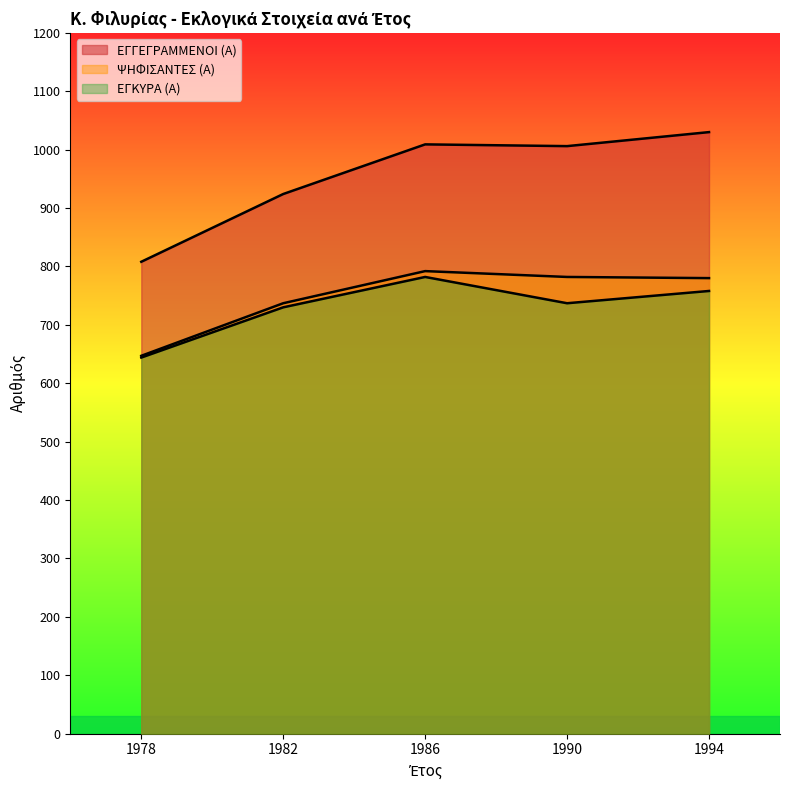

How many interior local peaks does the ΕΓΓΕΓΡΑΜΜΕΝΟΙ (Α) series have?

1